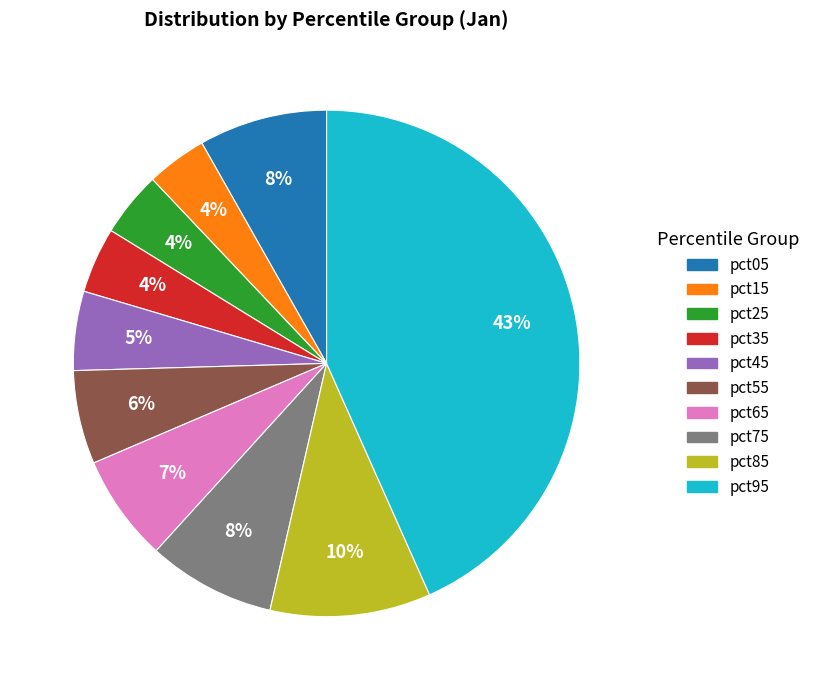

To the nearest percent, what is the difference between the largest and smallest slice percentages?

39%